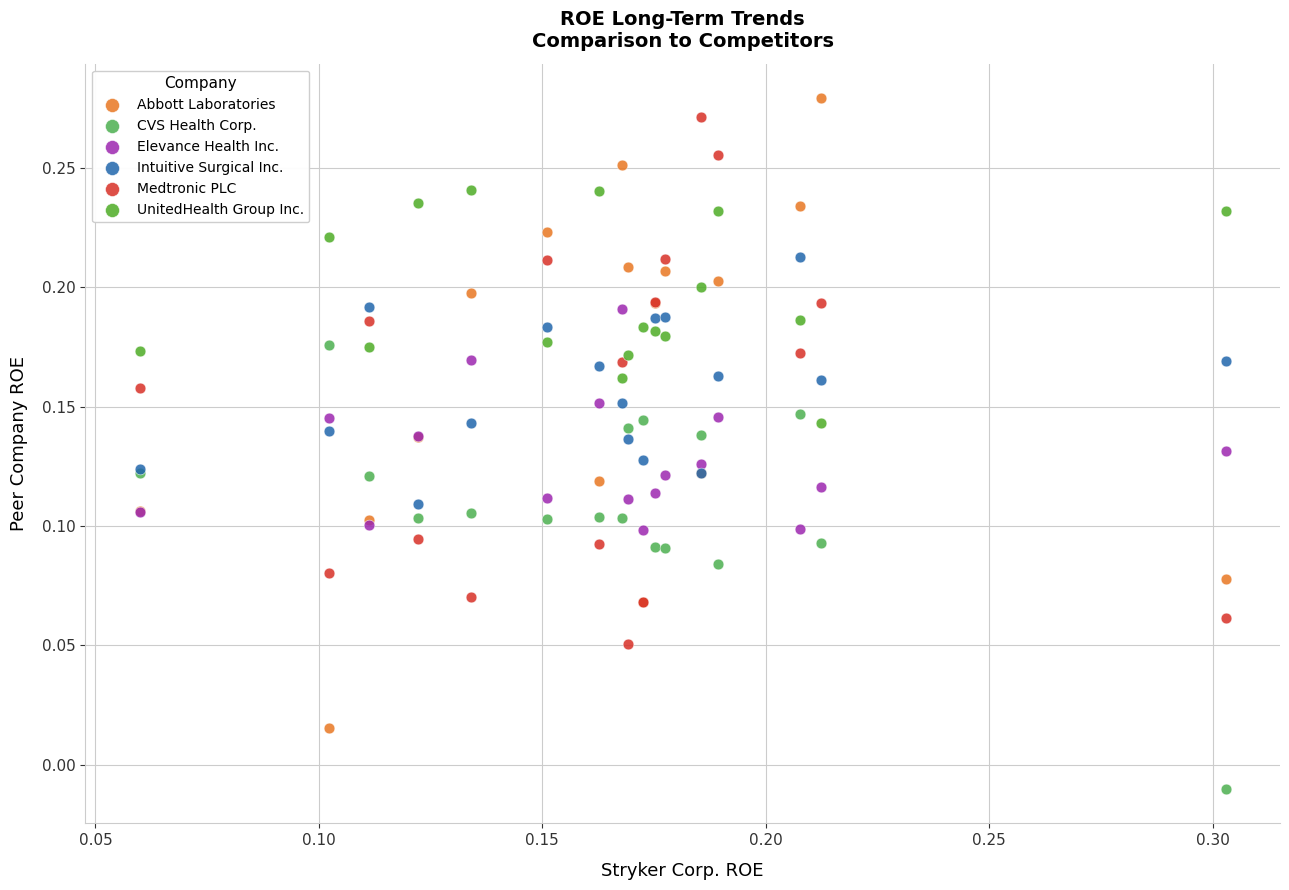

Which series has the widest spread of Y values?

Abbott Laboratories